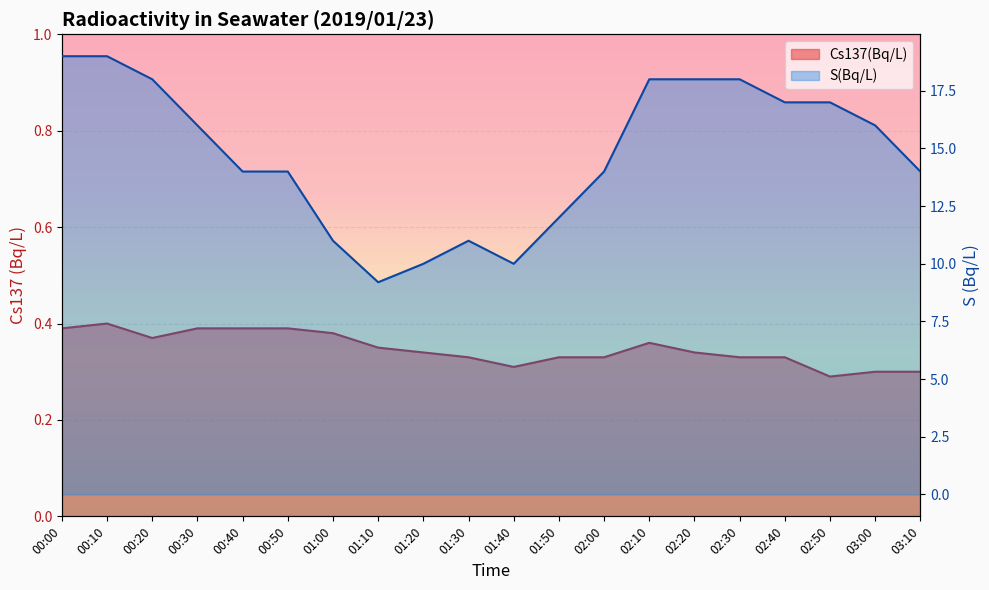

The value of S(Bq/L) at 02:50 is 5.8. True or false?

False